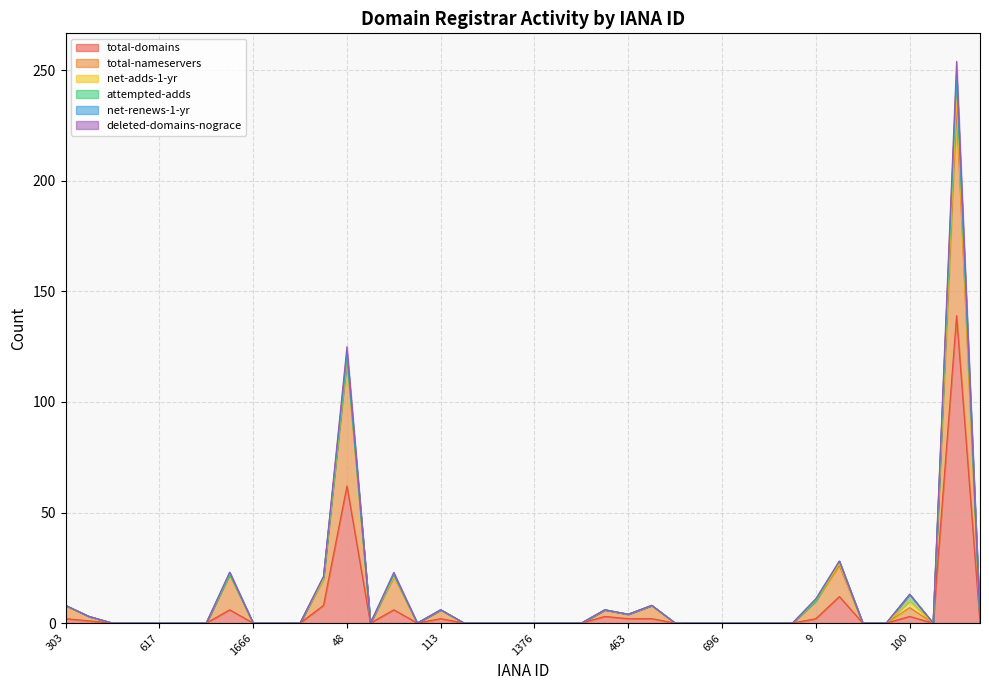

What is the highest value of the total-domains series?

139